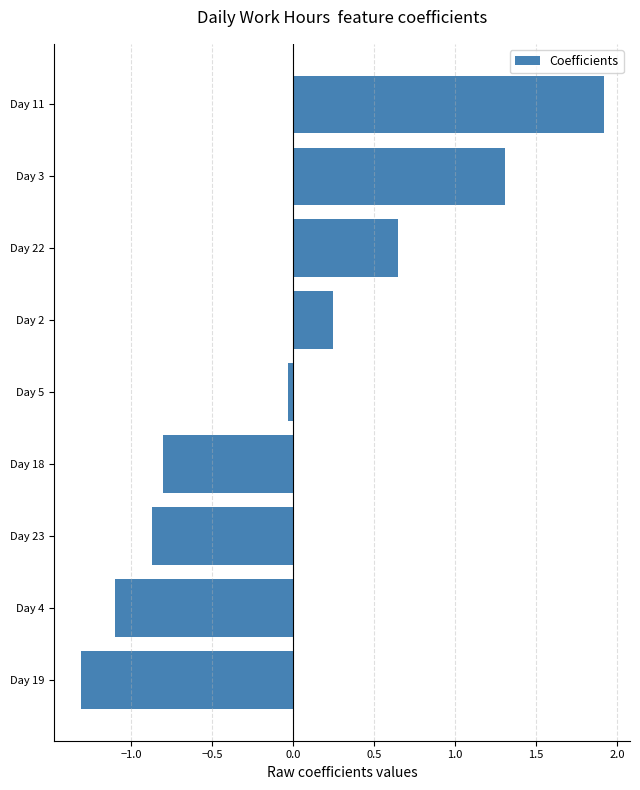

The chart shows a value of -1.3 at Day 19. True or false?

True